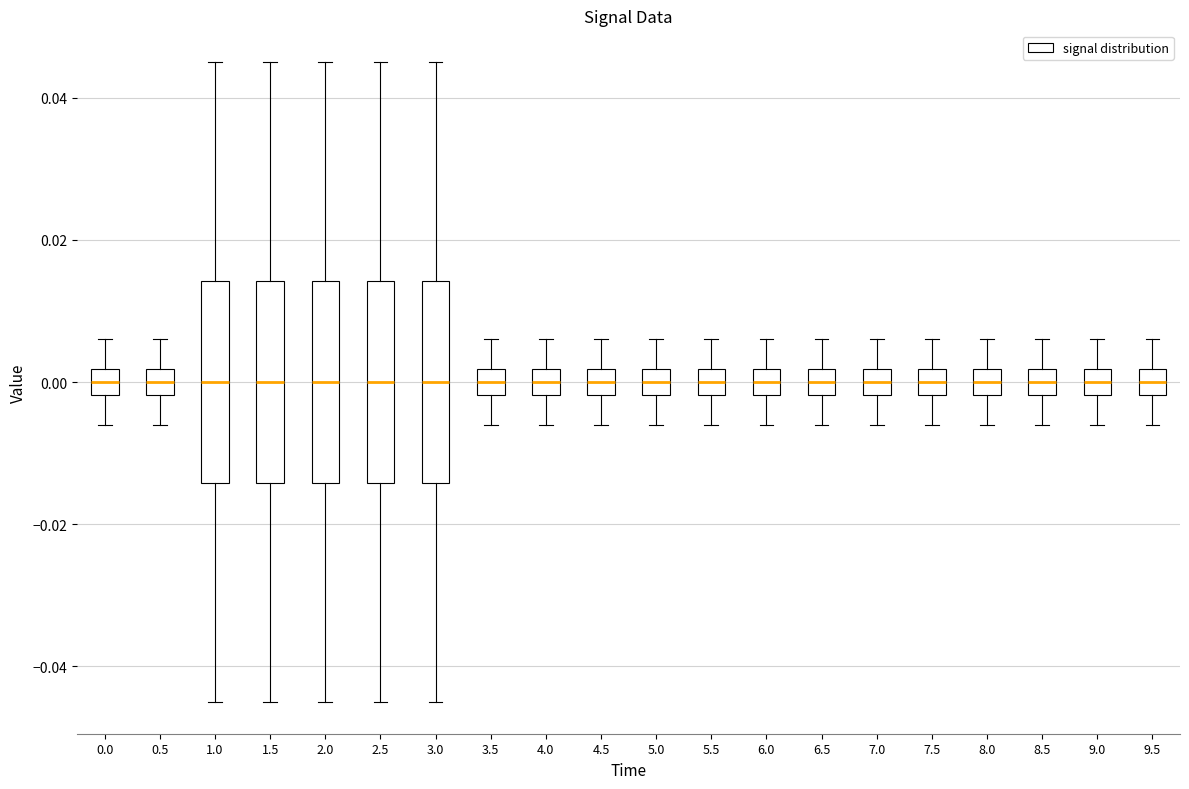

Reading left to right, transcribe this box plot: for each box, give where its median line is, the range the box spans, and where its two whiskers end, as read against the y-axis. The values are not printed on the chart, so give them approximately, as read against the axis.

0.0: median 0.000, box -0.002 to 0.002, whiskers -0.006 to 0.006
0.5: median 0.000, box -0.002 to 0.002, whiskers -0.006 to 0.006
1.0: median 0.000, box -0.014 to 0.014, whiskers -0.044 to 0.046
1.5: median 0.000, box -0.014 to 0.014, whiskers -0.044 to 0.046
2.0: median 0.000, box -0.014 to 0.014, whiskers -0.044 to 0.046
2.5: median 0.000, box -0.014 to 0.014, whiskers -0.044 to 0.046
3.0: median 0.000, box -0.014 to 0.014, whiskers -0.044 to 0.046
3.5: median 0.000, box -0.002 to 0.002, whiskers -0.006 to 0.006
4.0: median 0.000, box -0.002 to 0.002, whiskers -0.006 to 0.006
4.5: median 0.000, box -0.002 to 0.002, whiskers -0.006 to 0.006
5.0: median 0.000, box -0.002 to 0.002, whiskers -0.006 to 0.006
5.5: median 0.000, box -0.002 to 0.002, whiskers -0.006 to 0.006
6.0: median 0.000, box -0.002 to 0.002, whiskers -0.006 to 0.006
6.5: median 0.000, box -0.002 to 0.002, whiskers -0.006 to 0.006
7.0: median 0.000, box -0.002 to 0.002, whiskers -0.006 to 0.006
7.5: median 0.000, box -0.002 to 0.002, whiskers -0.006 to 0.006
8.0: median 0.000, box -0.002 to 0.002, whiskers -0.006 to 0.006
8.5: median 0.000, box -0.002 to 0.002, whiskers -0.006 to 0.006
9.0: median 0.000, box -0.002 to 0.002, whiskers -0.006 to 0.006
9.5: median 0.000, box -0.002 to 0.002, whiskers -0.006 to 0.006